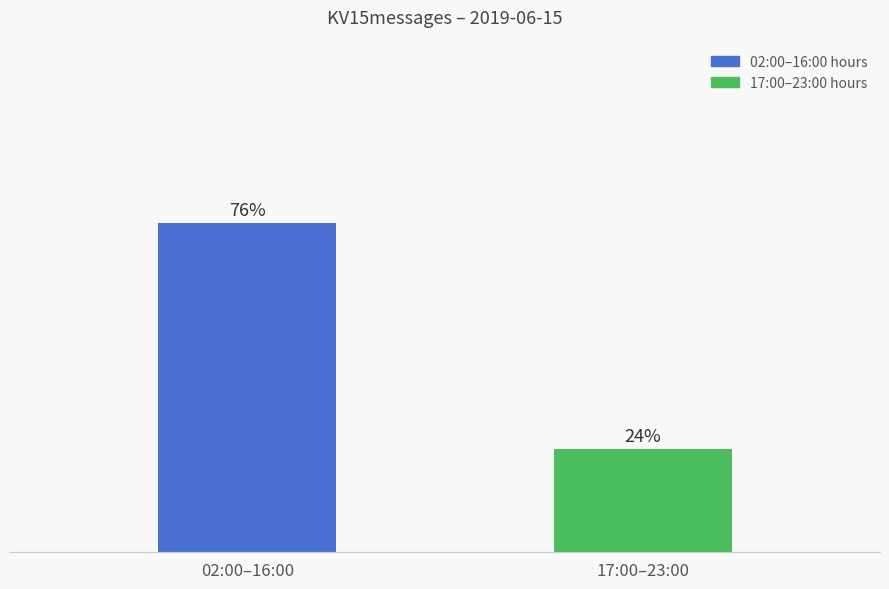

How many values are below 166?

1